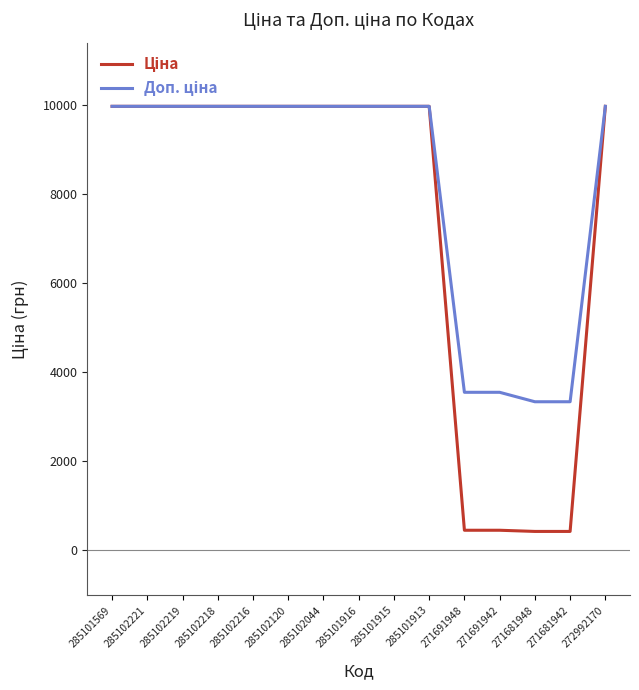

What is the total value across all series at 285102221?

19950.0